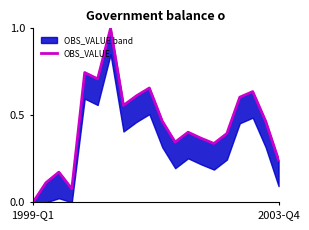

What is the change in value from 5 to 16?

-0.1